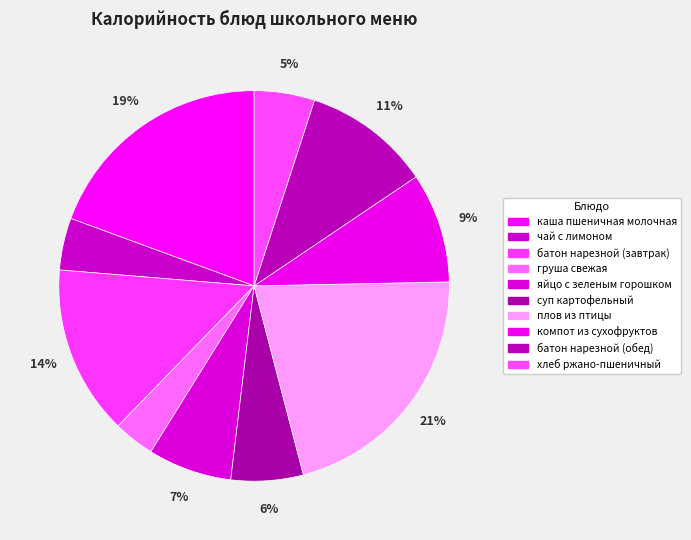

The компот из сухофруктов slice represents 9% of the pie. True or false?

True